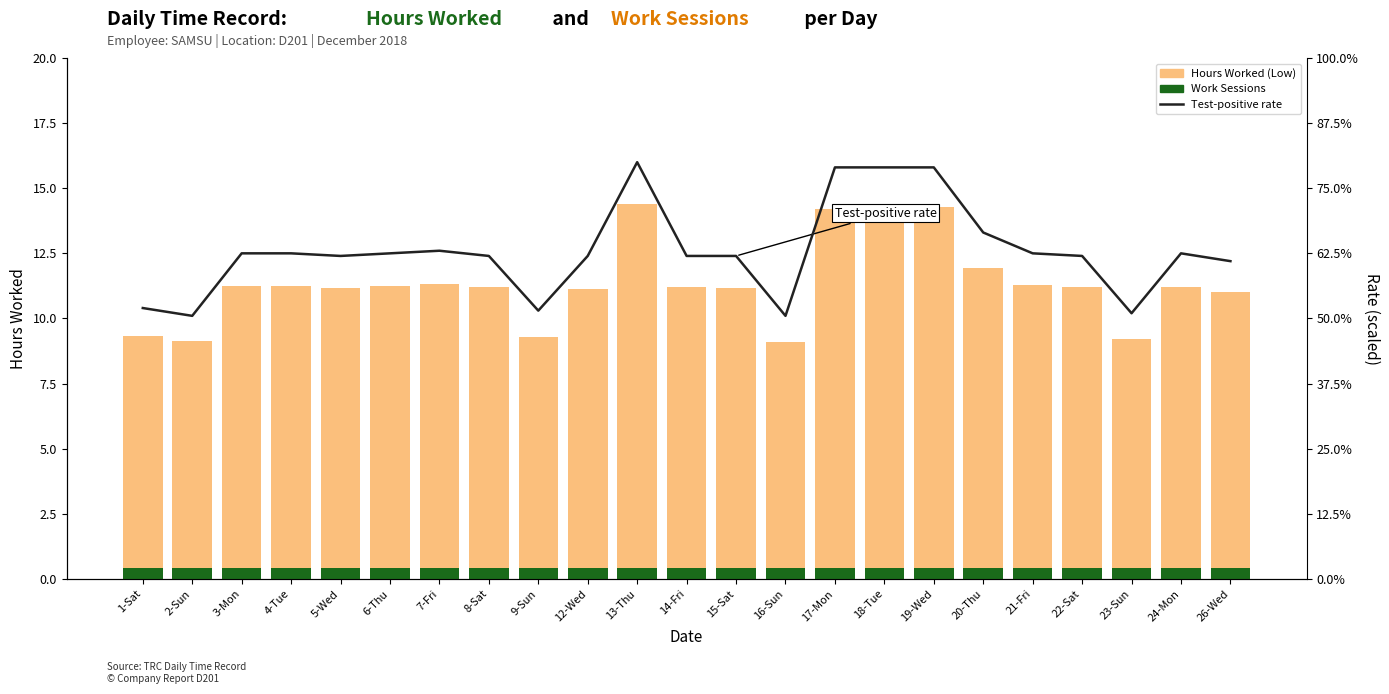

What is the sum of the Work Sessions values at 5-Wed and 15-Sat?

0.8